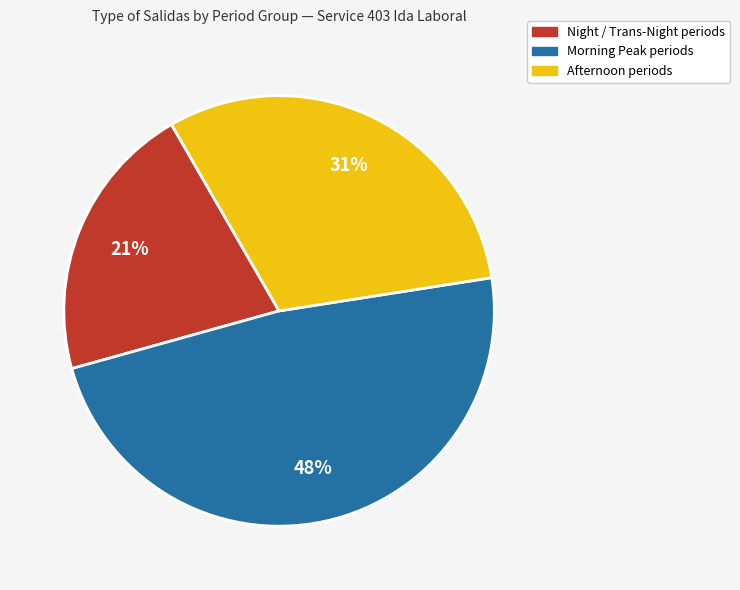

To the nearest percent, what is the difference between the largest and smallest slice percentages?

27%